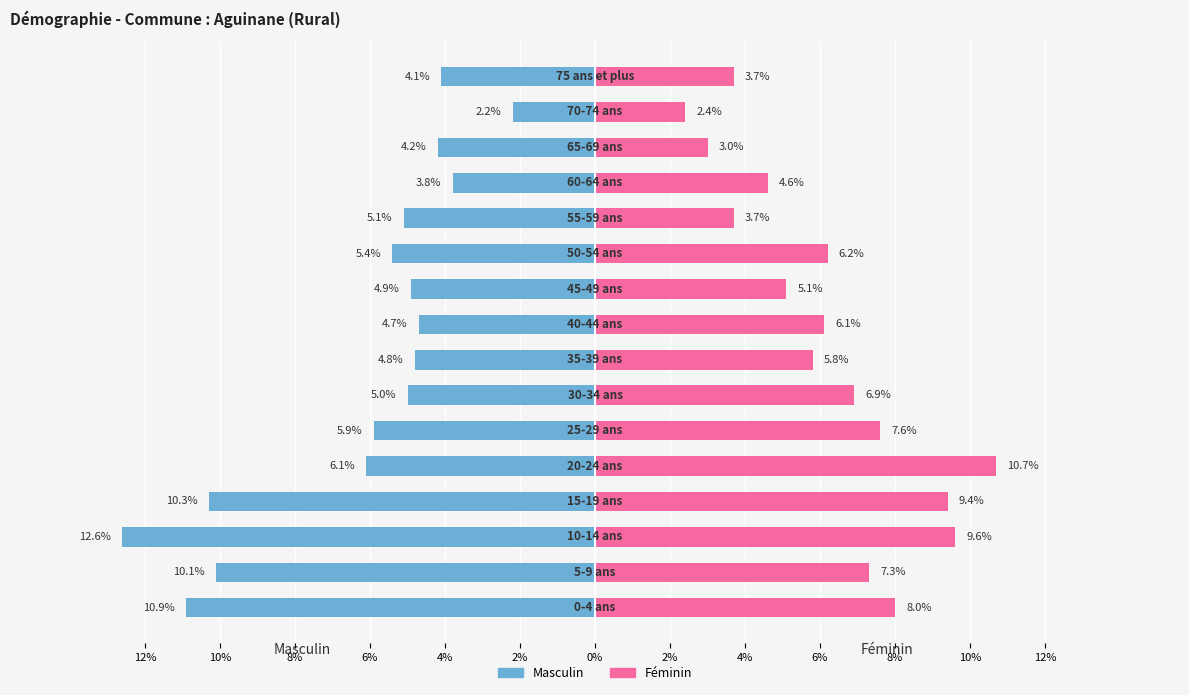

Which series has the largest total across all categories?

Féminin